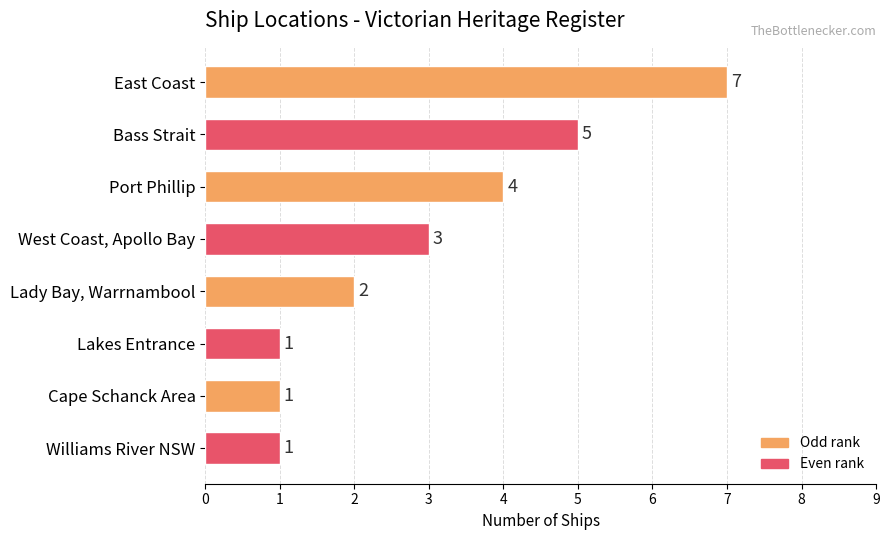

How many values are between 1 and 5?

7